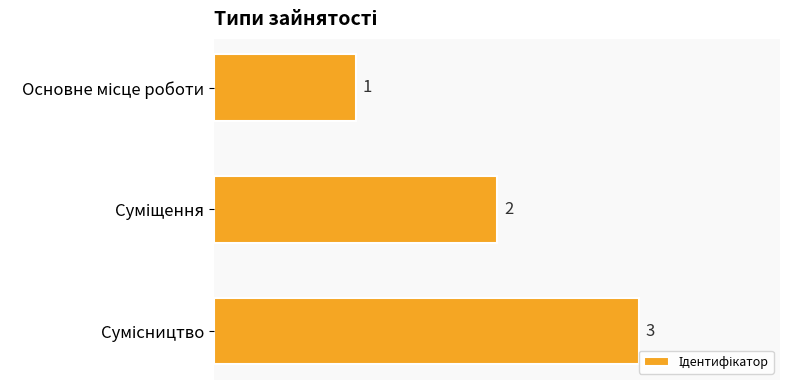

What is the maximum value shown in the chart?

3